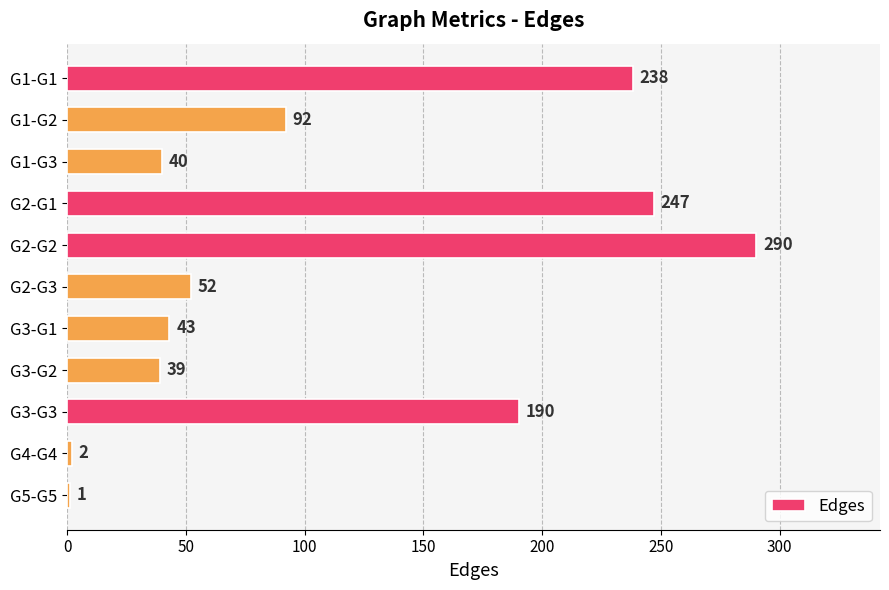

Reading bottom to top, what are all the values shown in this chart?

G5-G5=1	G4-G4=2	G3-G3=190	G3-G2=39	G3-G1=43	G2-G3=52	G2-G2=290	G2-G1=247	G1-G3=40	G1-G2=92	G1-G1=238